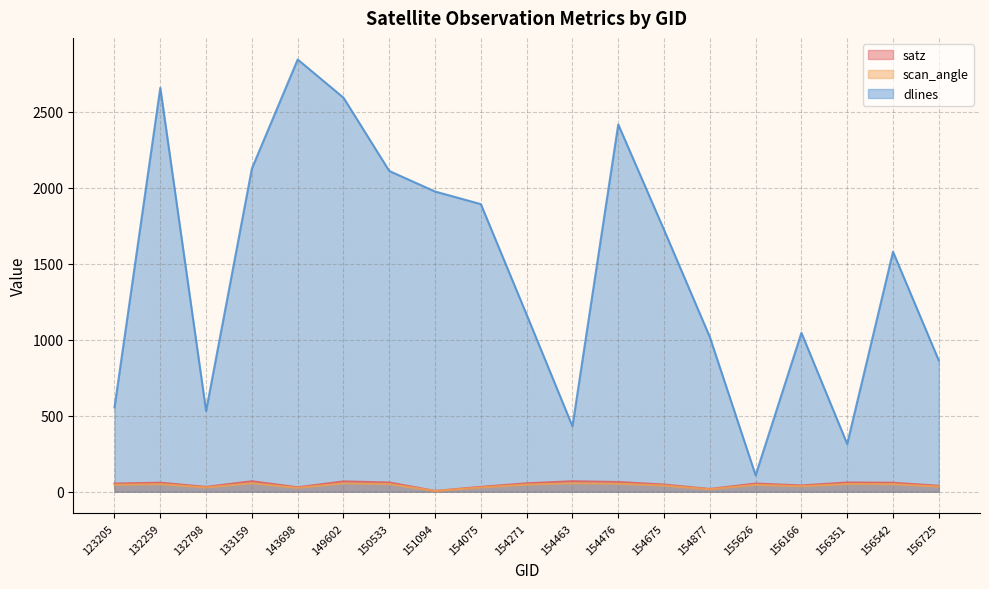

Does the chart have visible grid lines?

Yes